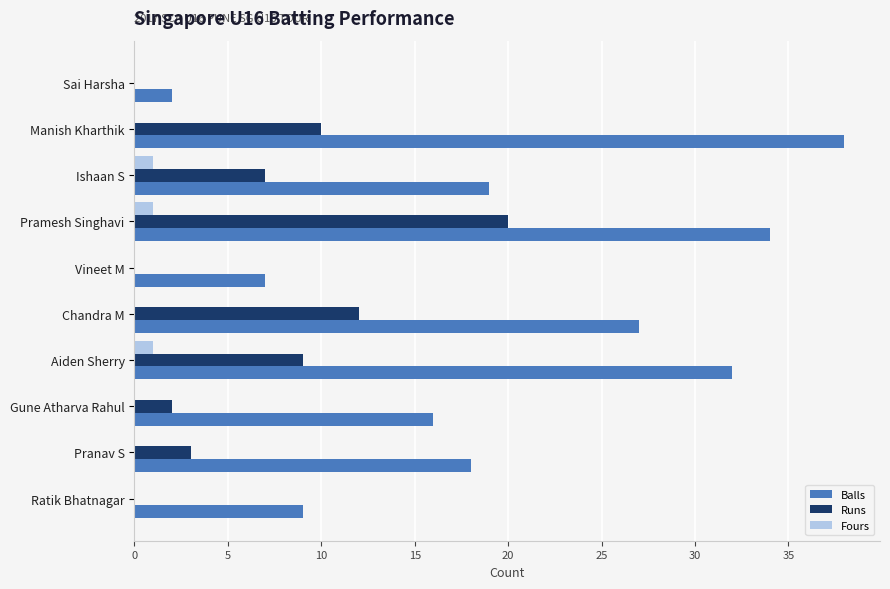

Which series has the largest range (max minus min)?

Balls